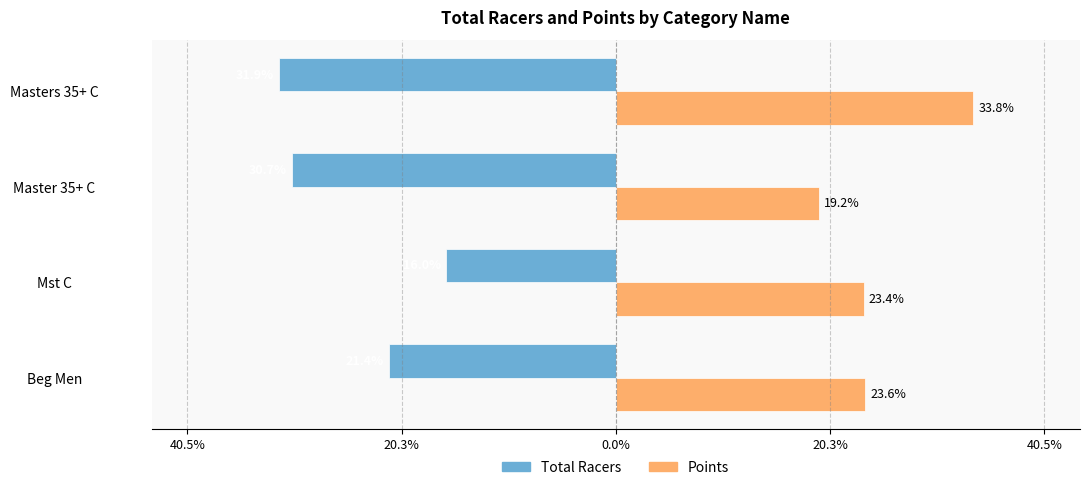

What are all the series names shown in the legend?

Total Racers, Points